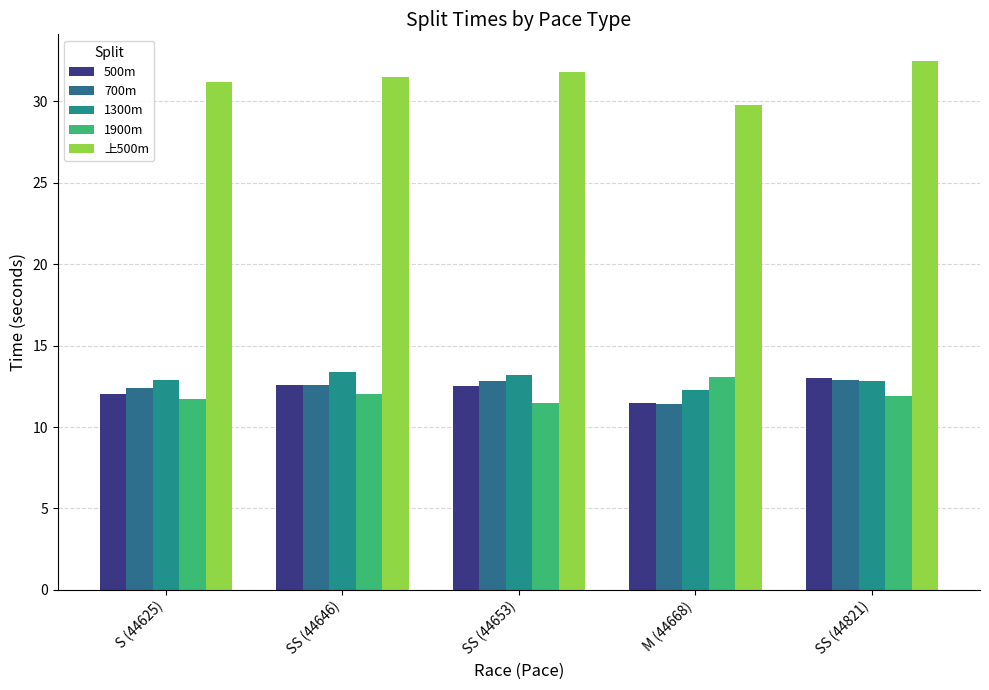

What is the minimum value shown in the chart?

11.4